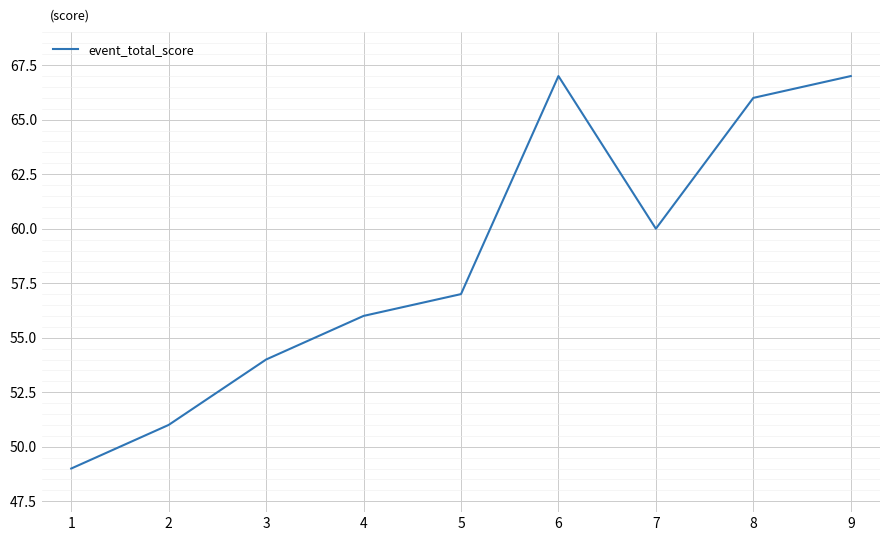

Is it true that the value at 2 is 14?

False